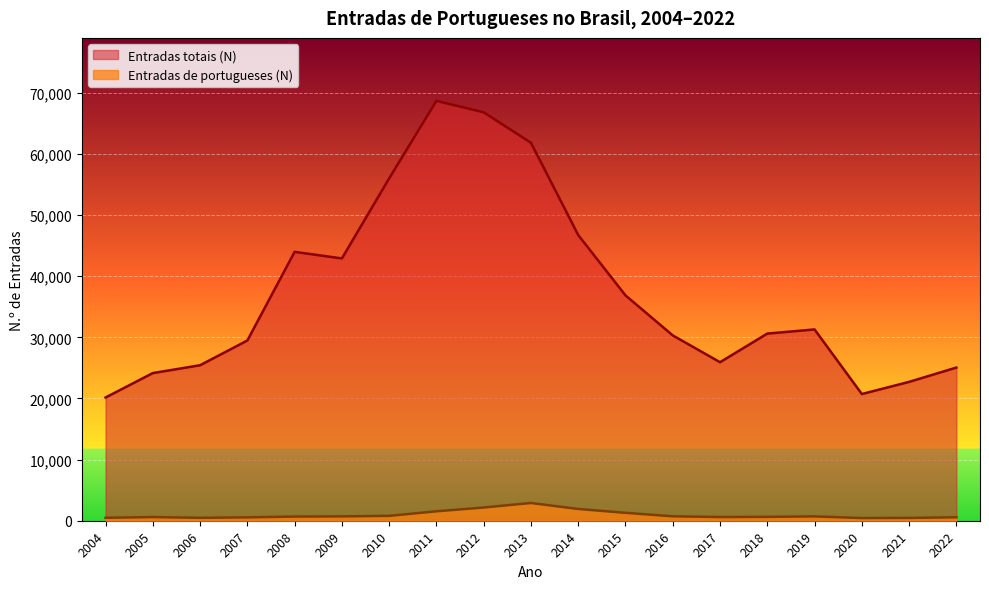

At 2006, list the series in order from smallest to largest.

Entradas de portugueses (N), Entradas totais (N)